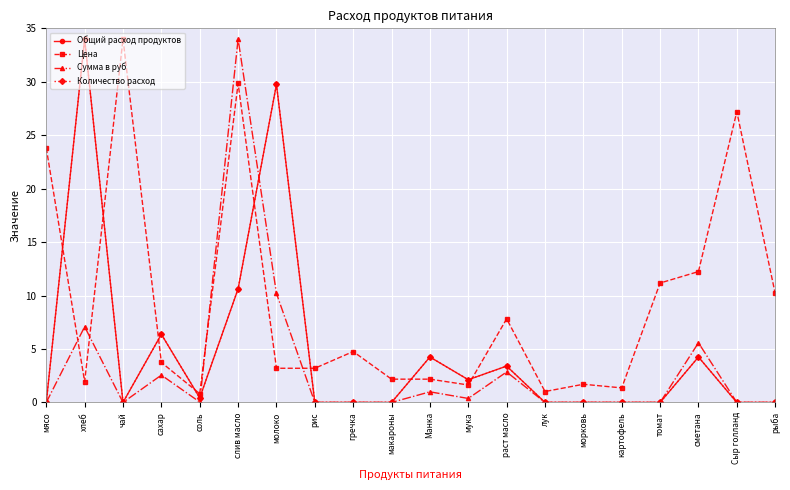

Does the chart have visible grid lines?

Yes